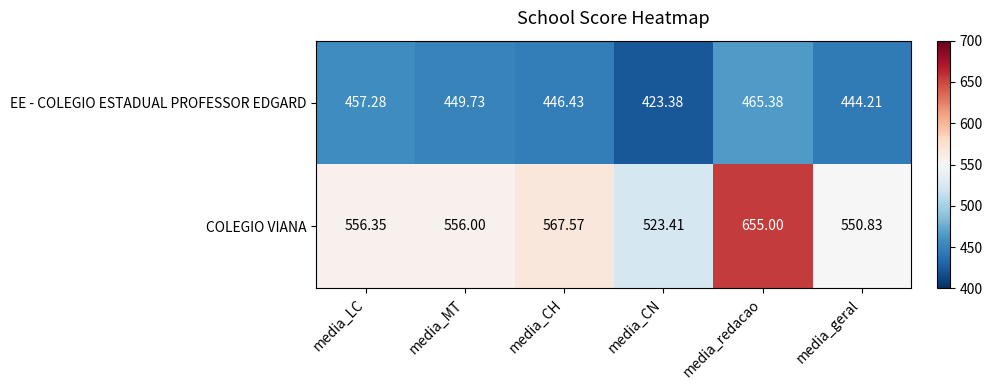

What is the maximum value shown in the chart?

655.0